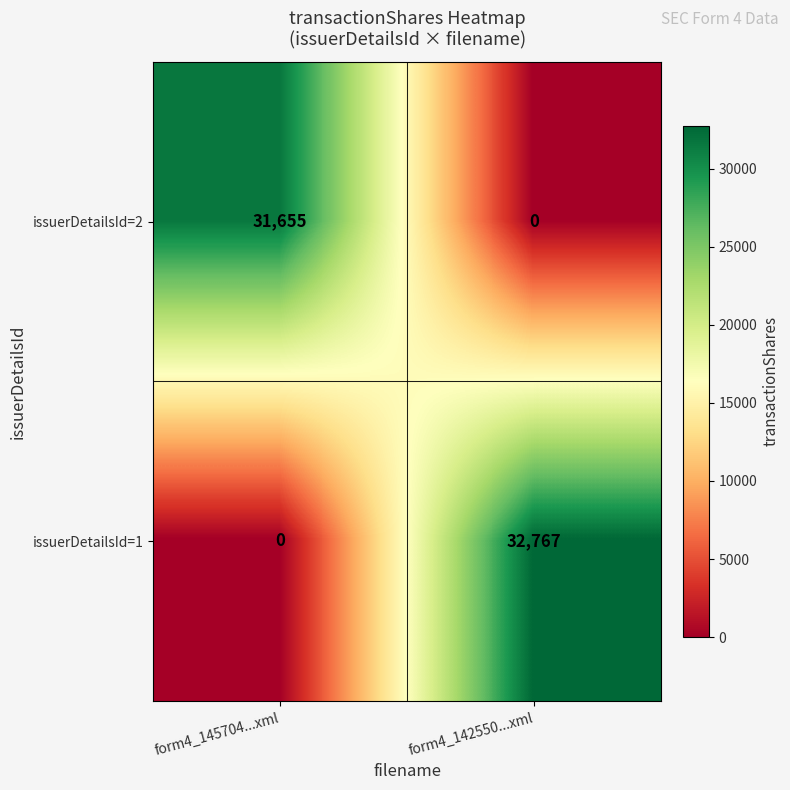

What is the sum of the issuerDetailsId=1 values at form4_145704...xml and form4_142550...xml?

32767